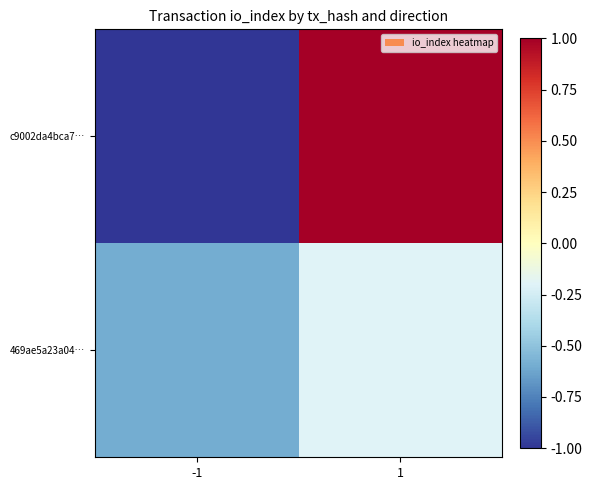

Rank the series at -1 from lowest to highest value.

c9002da4bca7…, 469ae5a23a04…